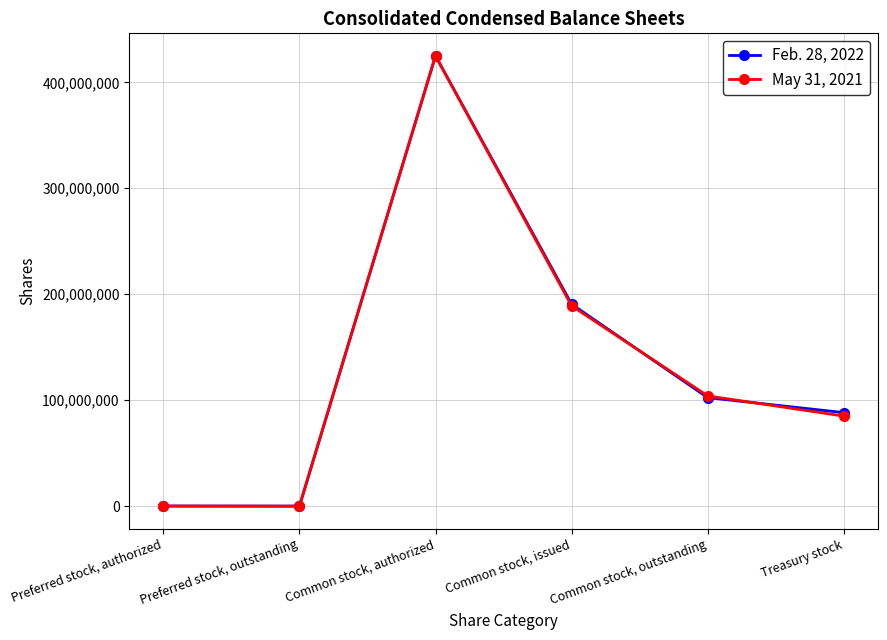

List the labels in order of Feb. 28, 2022 value, smallest first.

Preferred stock, outstanding, Preferred stock, authorized, Treasury stock, Common stock, outstanding, Common stock, issued, Common stock, authorized